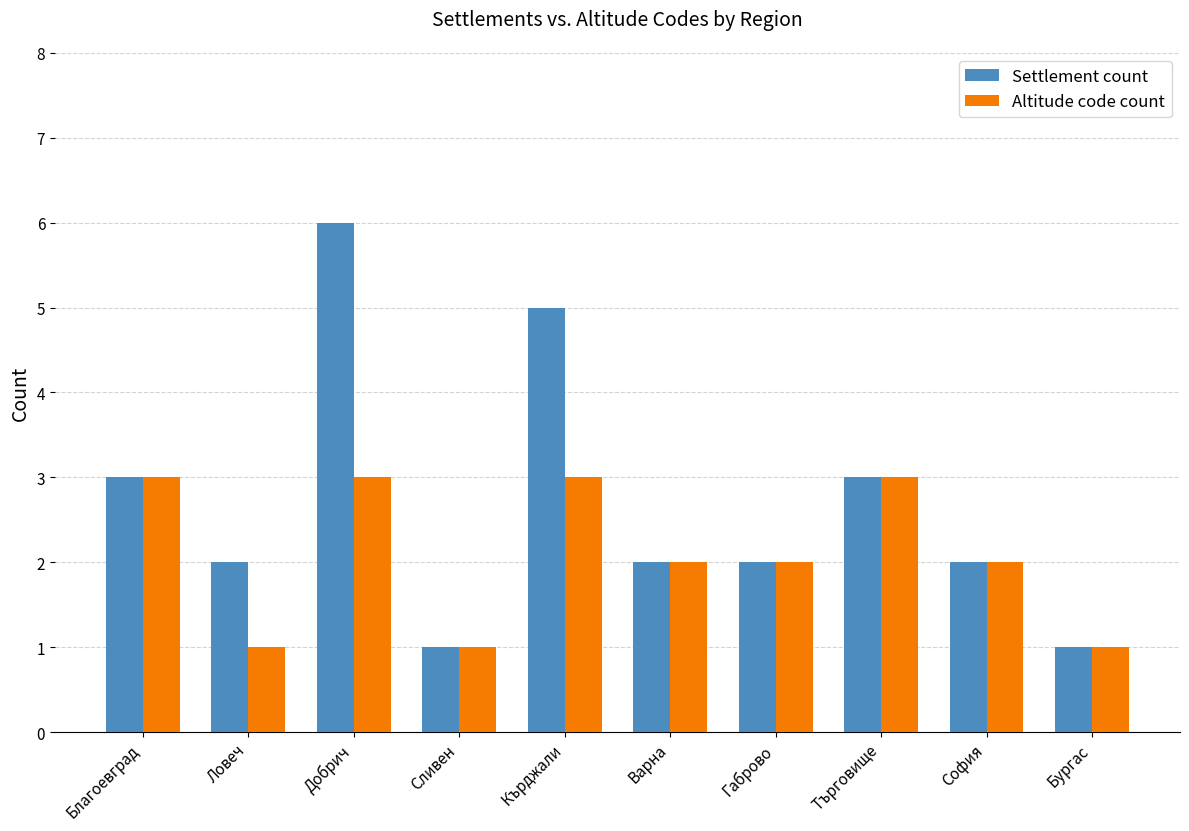

Reading left to right, transcribe all the data shown in this chart.

Settlement count: 3	2	6	1	5	2	2	3	2	1
Altitude code count: 3	1	3	1	3	2	2	3	2	1